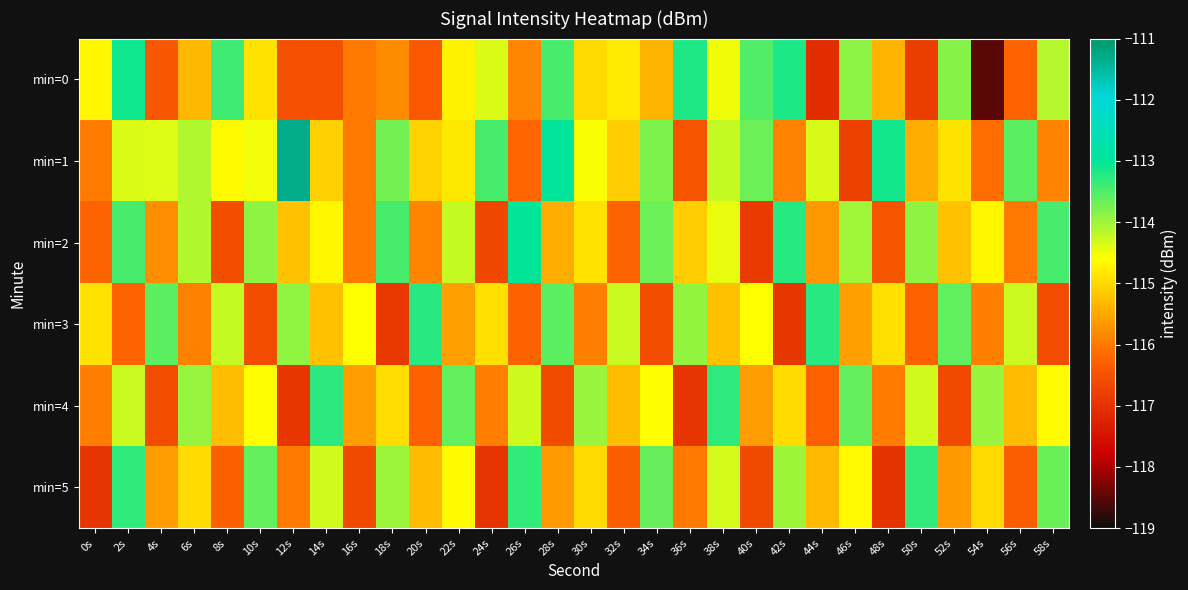

Reading right to left, what are all the values shown in this chart?

min=0: 58s=-114.1	56s=-116.2	54s=-118.5	52s=-113.8	50s=-116.8	48s=-115.4	46s=-113.9	44s=-117.1	42s=-113.2	40s=-113.5	38s=-114.5	36s=-113.2	34s=-115.4	32s=-114.8	30s=-115.0	28s=-113.5	26s=-115.9	24s=-114.4	22s=-114.7	20s=-116.4	18s=-115.8	16s=-116.0	14s=-116.5	12s=-116.5	10s=-114.9	8s=-113.4	6s=-115.3	4s=-116.4	2s=-113.1	0s=-114.7
min=1: 58s=-115.9	56s=-113.6	54s=-116.1	52s=-114.9	50s=-115.5	48s=-113.1	46s=-116.8	44s=-114.3	42s=-115.9	40s=-113.7	38s=-114.2	36s=-116.5	34s=-113.8	32s=-115.1	30s=-114.6	28s=-113.0	26s=-116.2	24s=-113.5	22s=-114.8	20s=-115.1	18s=-113.7	16s=-116.0	14s=-115.1	12s=-111.3	10s=-114.5	8s=-114.6	6s=-114.1	4s=-114.4	2s=-114.4	0s=-116.0
min=2: 58s=-113.5	56s=-116.0	54s=-114.7	52s=-115.2	50s=-113.9	48s=-116.5	46s=-114.0	44s=-115.7	42s=-113.2	40s=-116.9	38s=-114.5	36s=-115.1	34s=-113.7	32s=-116.2	30s=-114.9	28s=-115.5	26s=-113.0	24s=-116.7	22s=-114.2	20s=-115.9	18s=-113.5	16s=-116.0	14s=-114.7	12s=-115.2	10s=-113.9	8s=-116.6	6s=-114.1	4s=-115.8	2s=-113.5	0s=-116.2
min=3: 58s=-116.6	56s=-114.3	54s=-115.9	52s=-113.6	50s=-116.3	48s=-114.9	46s=-115.6	44s=-113.3	42s=-116.9	40s=-114.6	38s=-115.3	36s=-113.9	34s=-116.6	32s=-114.3	30s=-115.9	28s=-113.6	26s=-116.3	24s=-114.9	22s=-115.6	20s=-113.3	18s=-116.9	16s=-114.6	14s=-115.2	12s=-113.9	10s=-116.6	8s=-114.2	6s=-115.9	4s=-113.6	2s=-116.2	0s=-114.9
min=4: 58s=-114.6	56s=-115.3	54s=-114.0	52s=-116.6	50s=-114.3	48s=-116.0	46s=-113.6	44s=-116.3	42s=-115.0	40s=-115.6	38s=-113.3	36s=-117.0	34s=-114.6	32s=-115.3	30s=-114.0	28s=-116.6	26s=-114.3	24s=-116.0	22s=-113.6	20s=-116.3	18s=-114.9	16s=-115.6	14s=-113.3	12s=-116.9	10s=-114.6	8s=-115.3	6s=-113.9	4s=-116.6	2s=-114.3	0s=-115.9
min=5: 58s=-113.7	56s=-116.3	54s=-115.0	52s=-115.7	50s=-113.3	48s=-117.0	46s=-114.7	44s=-115.3	42s=-114.0	40s=-116.7	38s=-114.3	36s=-116.0	34s=-113.7	32s=-116.3	30s=-115.0	28s=-115.6	26s=-113.3	24s=-117.0	22s=-114.6	20s=-115.3	18s=-114.0	16s=-116.6	14s=-114.3	12s=-116.0	10s=-113.6	8s=-116.3	6s=-115.0	4s=-115.6	2s=-113.3	0s=-117.0